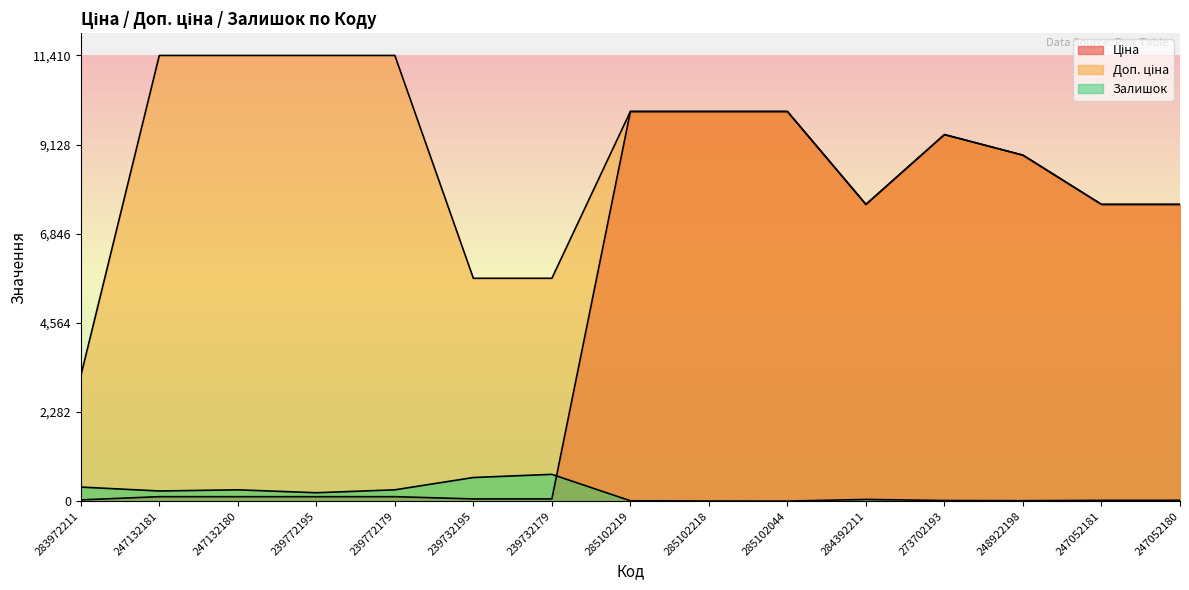

How many values in the Ціна series are below 7596?

7